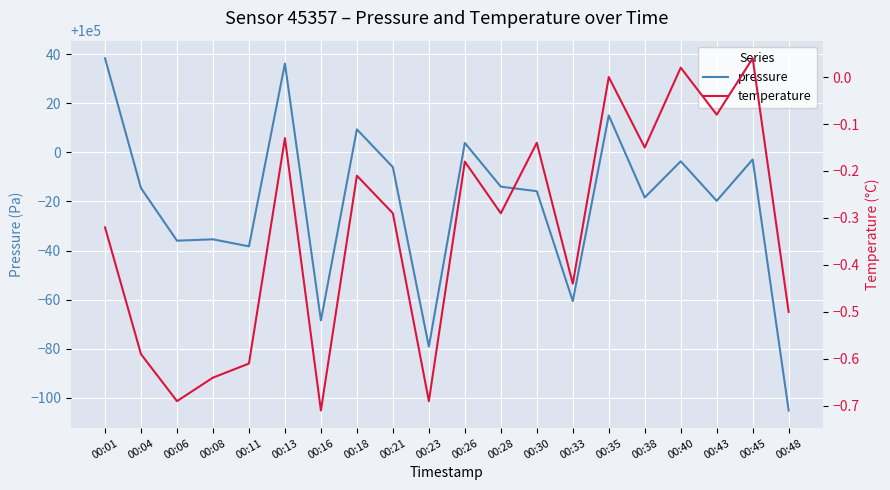

What value does the pressure series have at 00:08?

99964.6